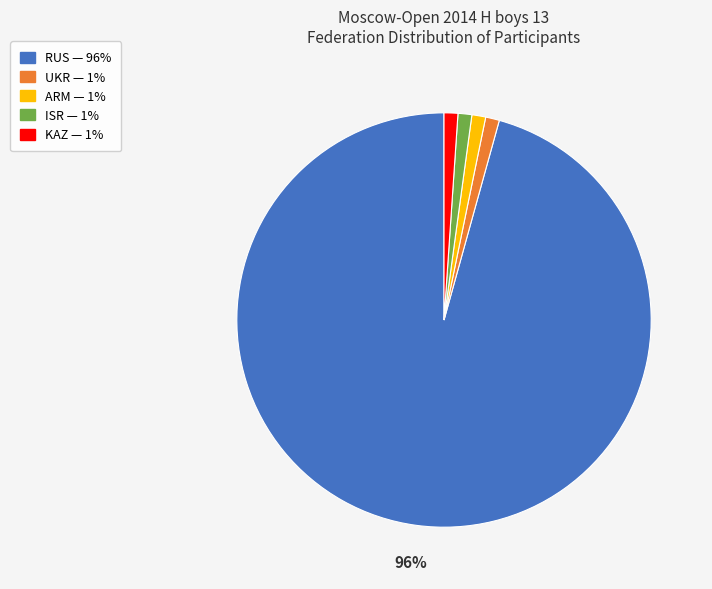

To the nearest percent, what portion does UKR represent?

1%